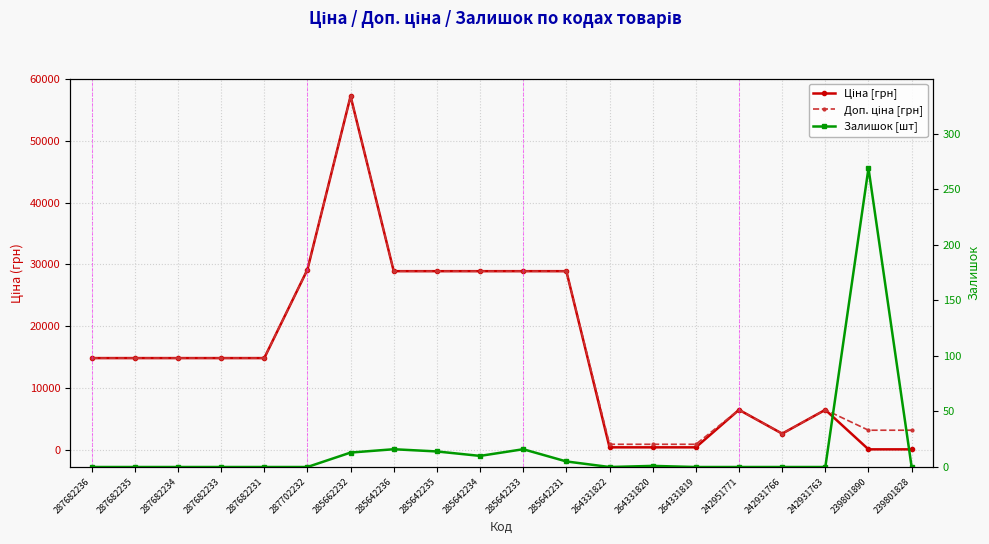

What is the label of the 4th point from the left?

287682233